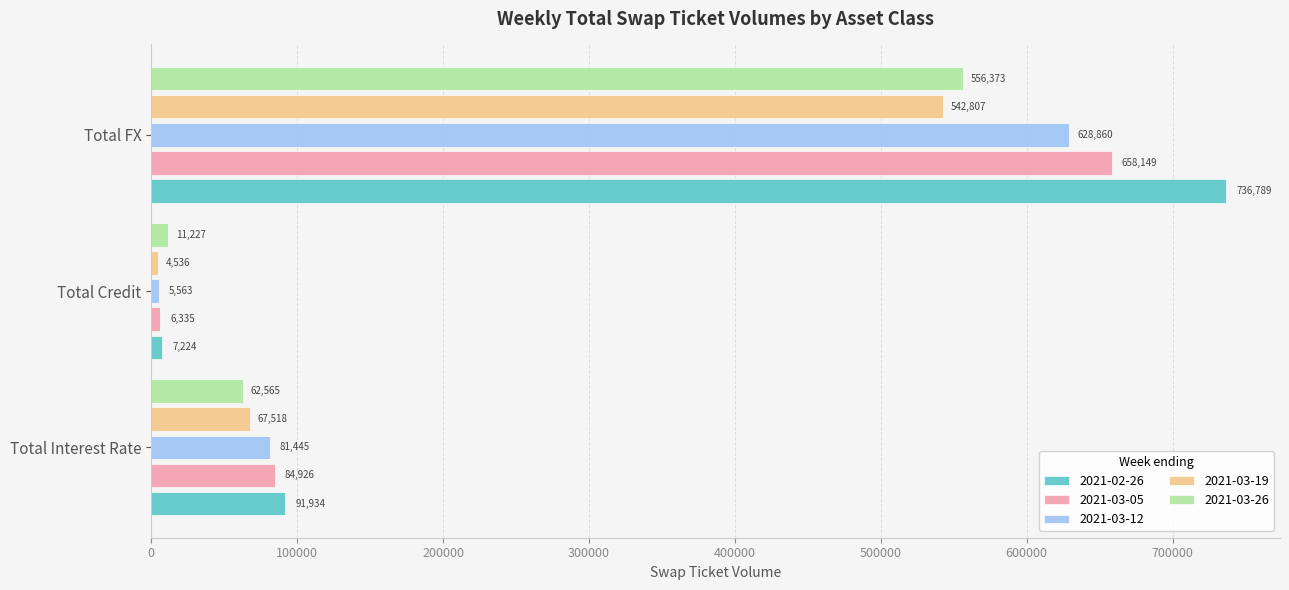

Which series has the largest range (max minus min)?

2021-02-26